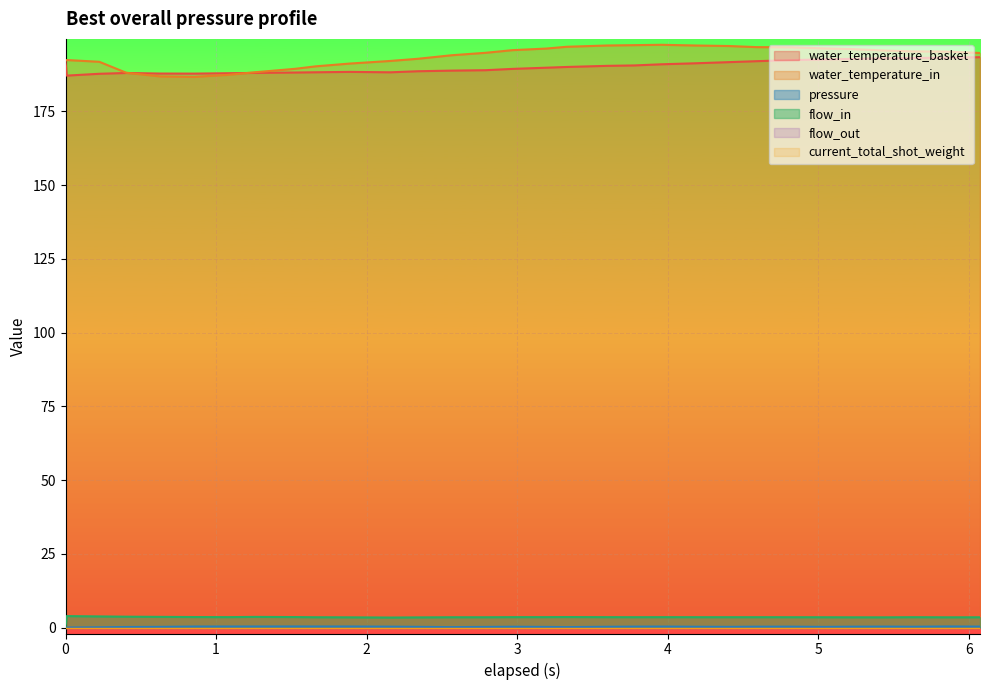

At which category is the sum across all series the highest?

4.814